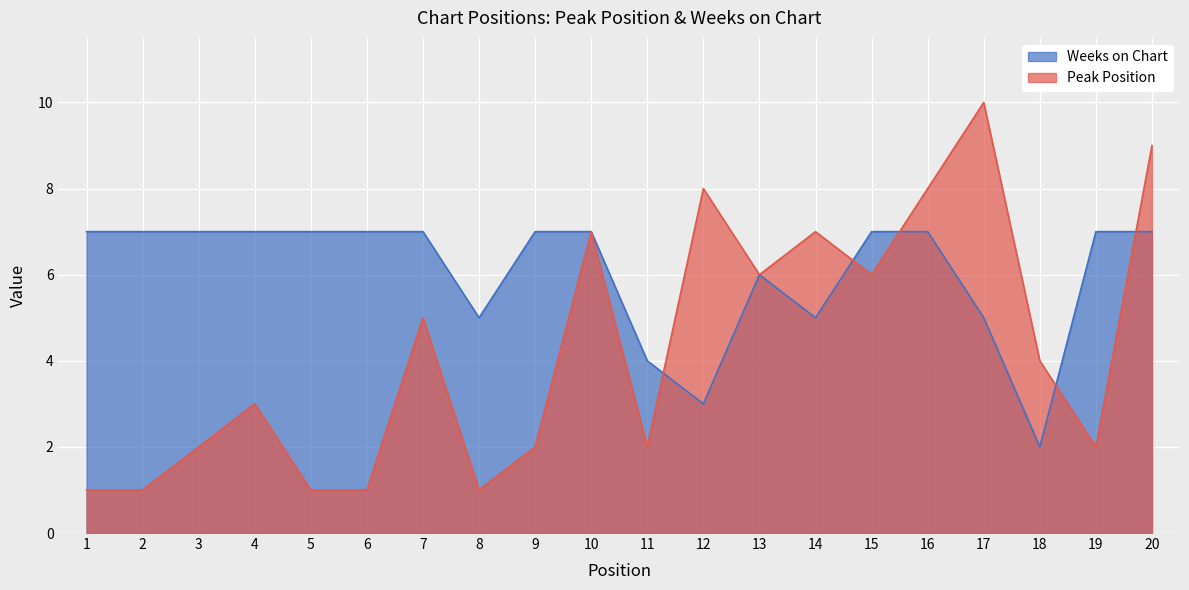

Does the chart display data point markers on the line(s)?

No